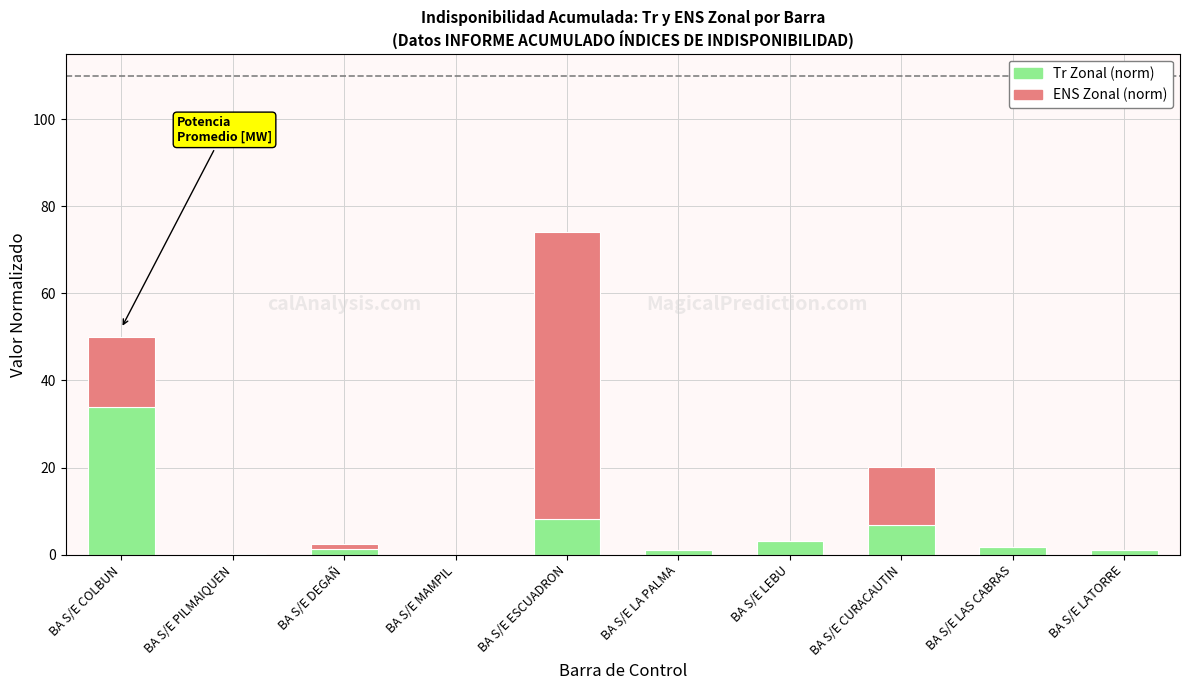

At which category is the sum across all series the highest?

BA S/E ESCUADRON